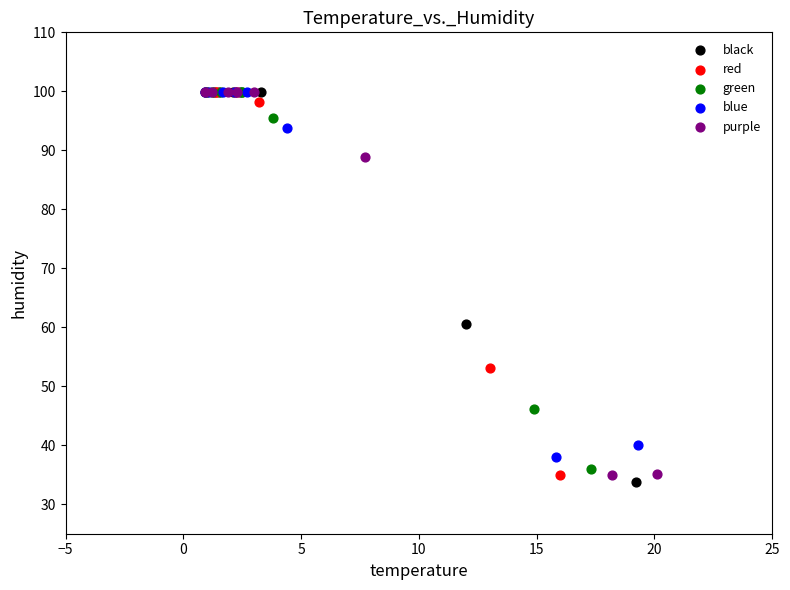

What are all the series names shown in the legend?

black, red, green, blue, purple